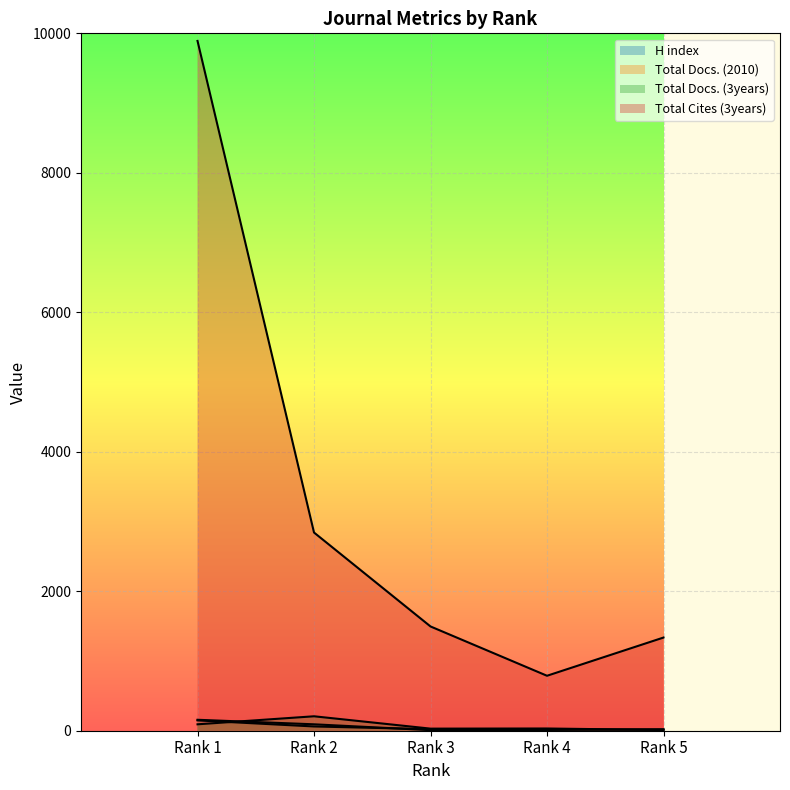

How many intersections are there between H index and Total Docs. (3years)?

2